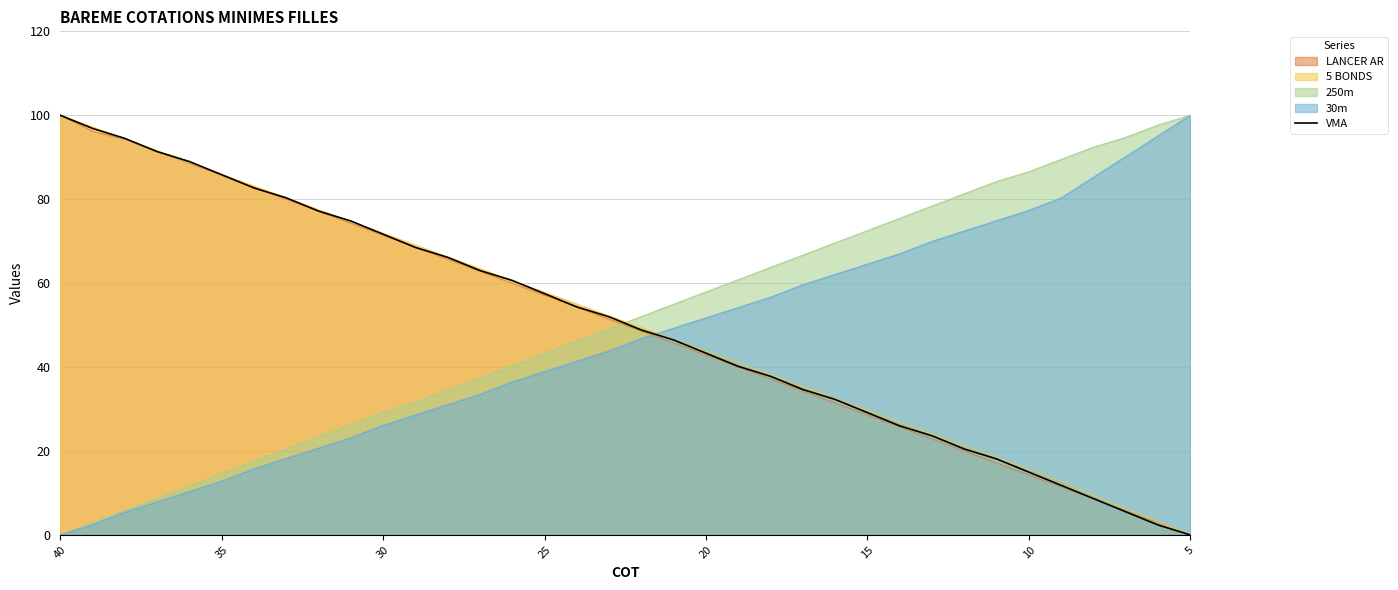

How many data points are less than 51?

18